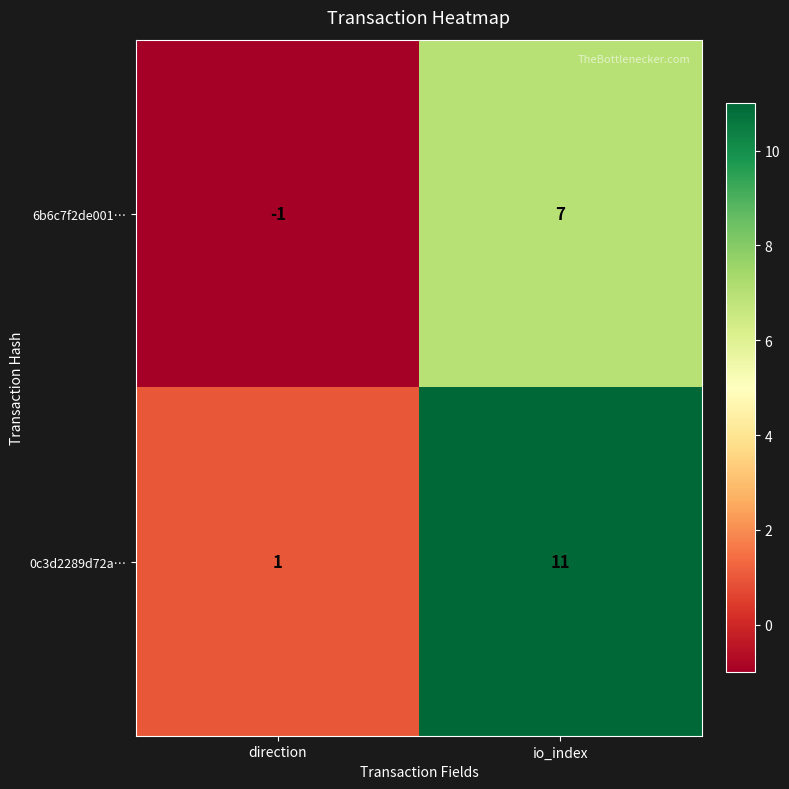

Count the number of data series in this chart.

2